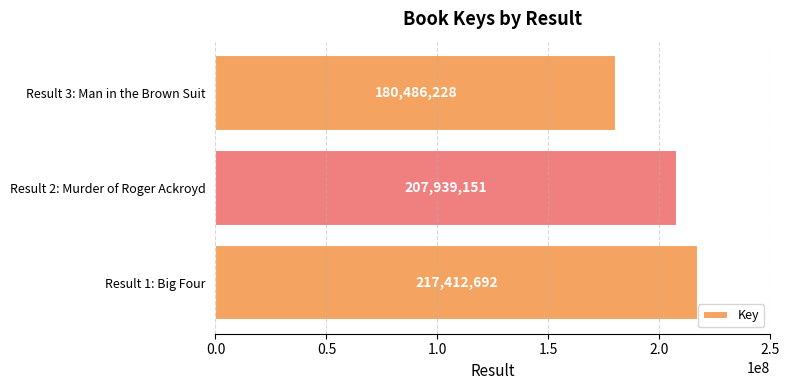

Is it true that the value at Result 2: Murder of Roger Ackroyd is 368359006?

False